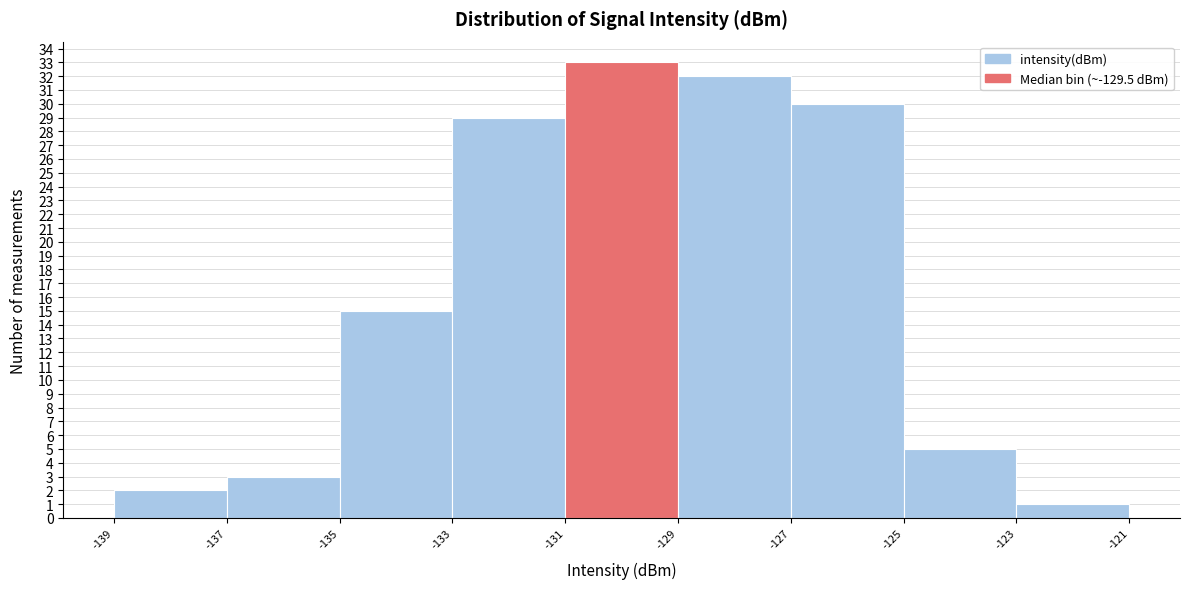

Reading left to right, transcribe this chart: for each bar, give the range it covers on the x-axis and its height. The values are not printed on the chart, so give them approximately, as read against the axis.

-139 to -137: 2
-137 to -135: 3
-135 to -133: 15
-133 to -131: 29
-131 to -129: 33
-129 to -127: 32
-127 to -125: 30
-125 to -123: 5
-123 to -121: 1